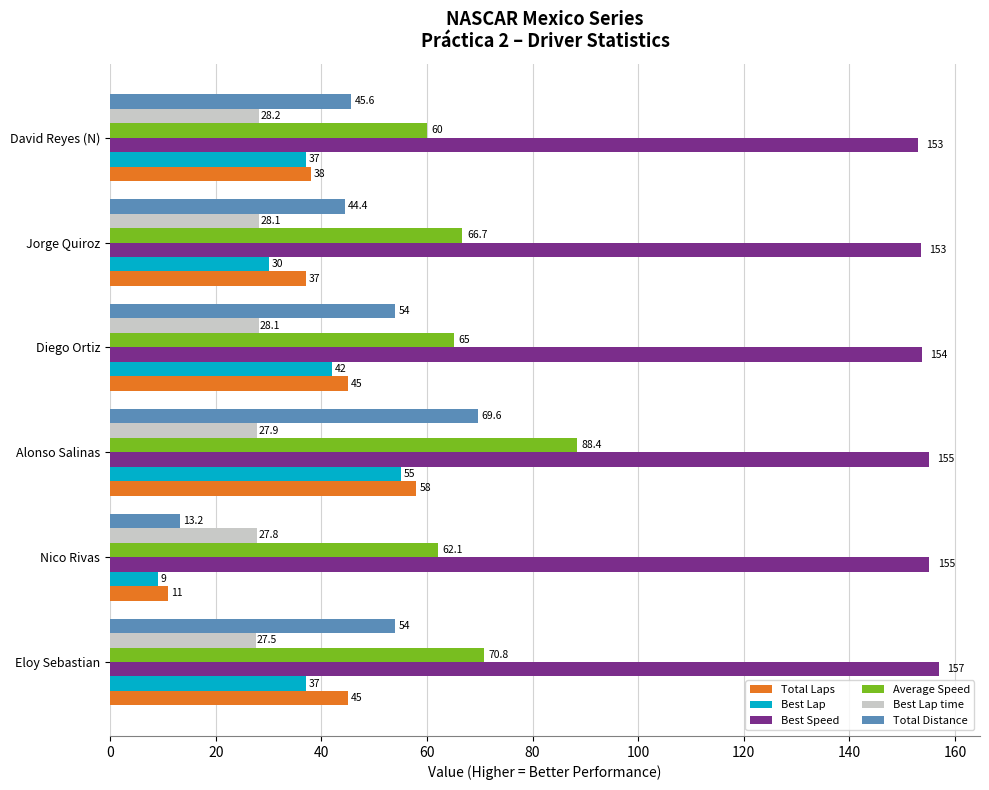

At which category is the sum across all series the highest?

Alonso Salinas